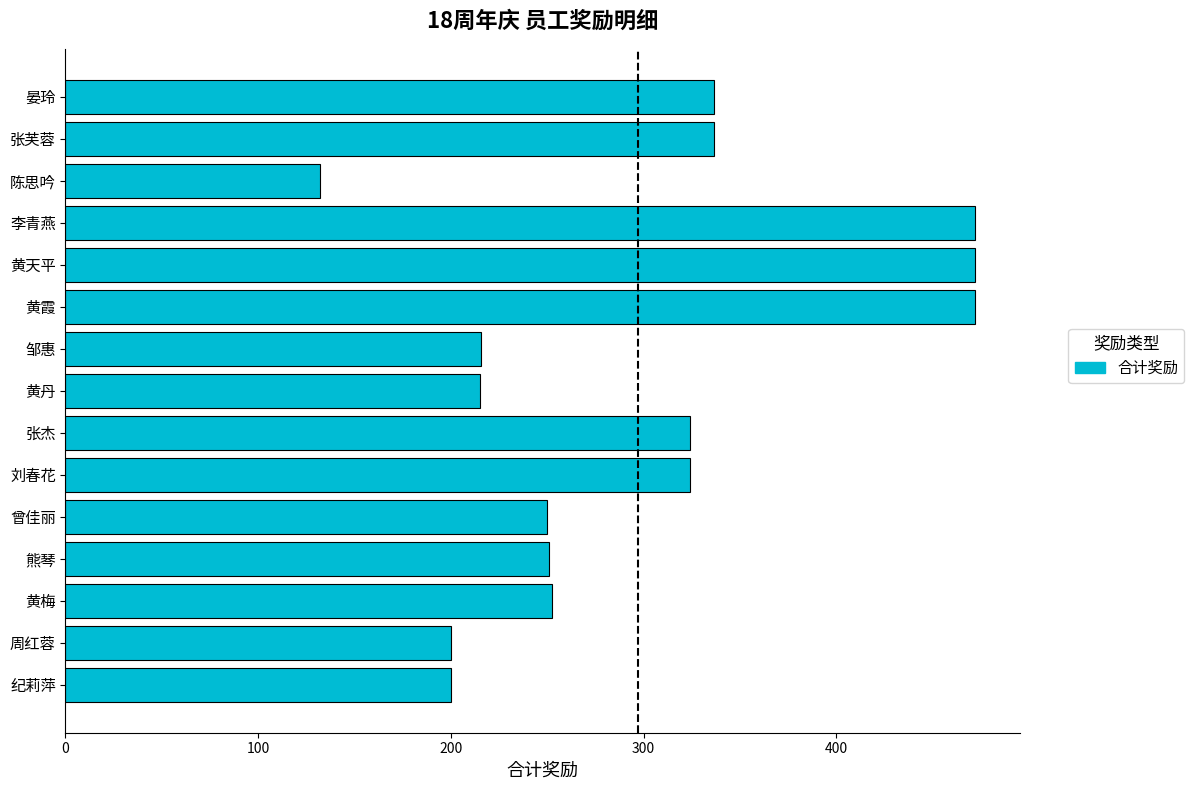

What is the label of the 3rd bar from the top?

陈思吟